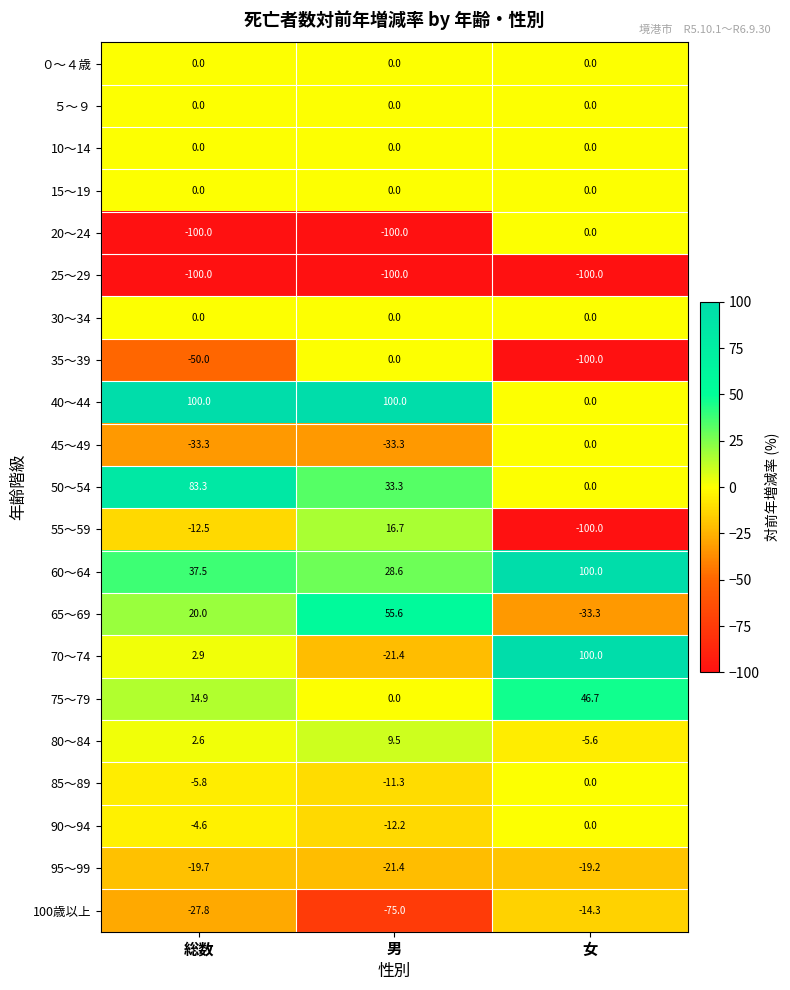

Between 男 and 女, which series saw the biggest shift?

70～74